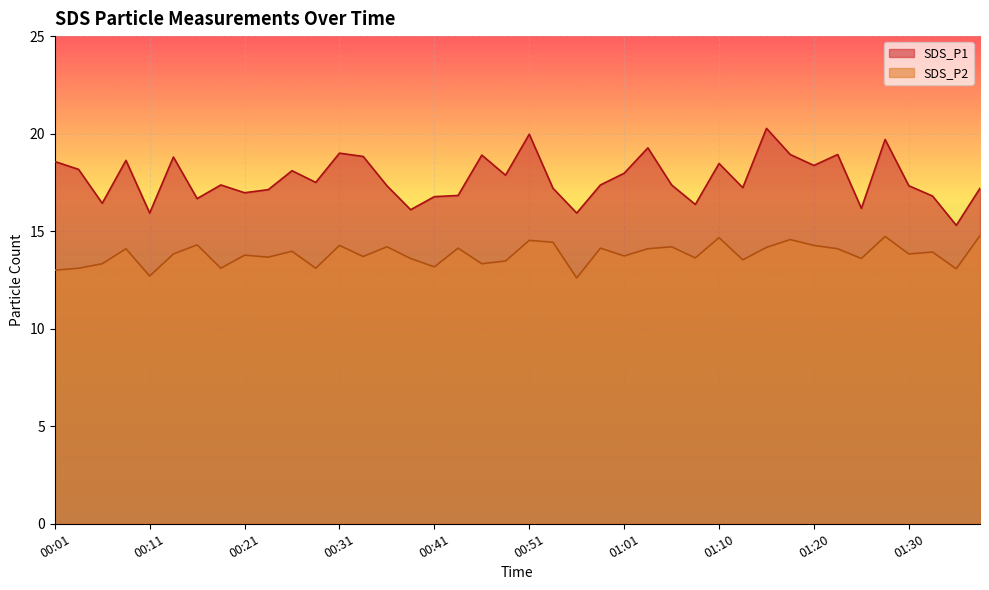

The SDS_P1 series shows 24.5 at 00:01. True or false?

False